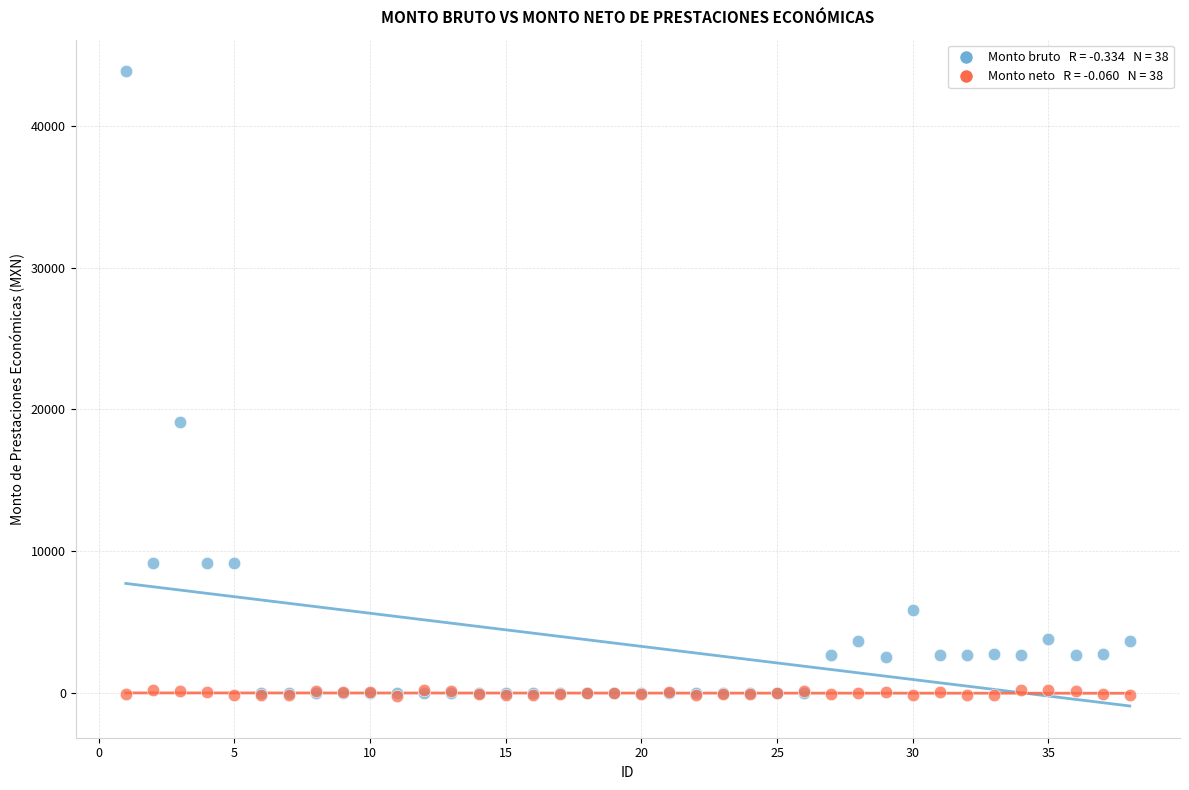

Across all series, what Y value is closest to 21824?

19118.0